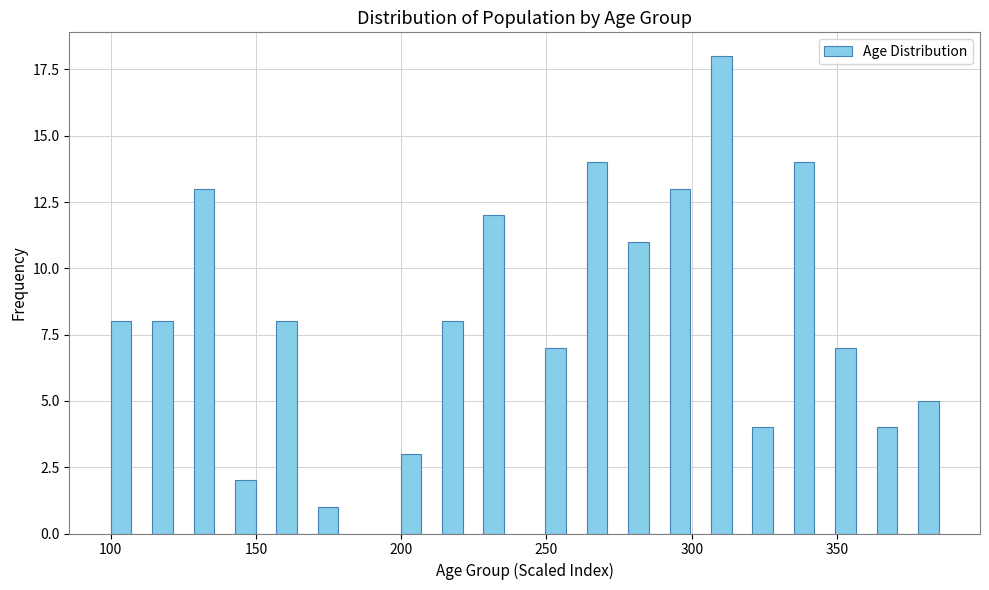

Read against the x-axis, roughly where is the centre of the tallest bar?

310